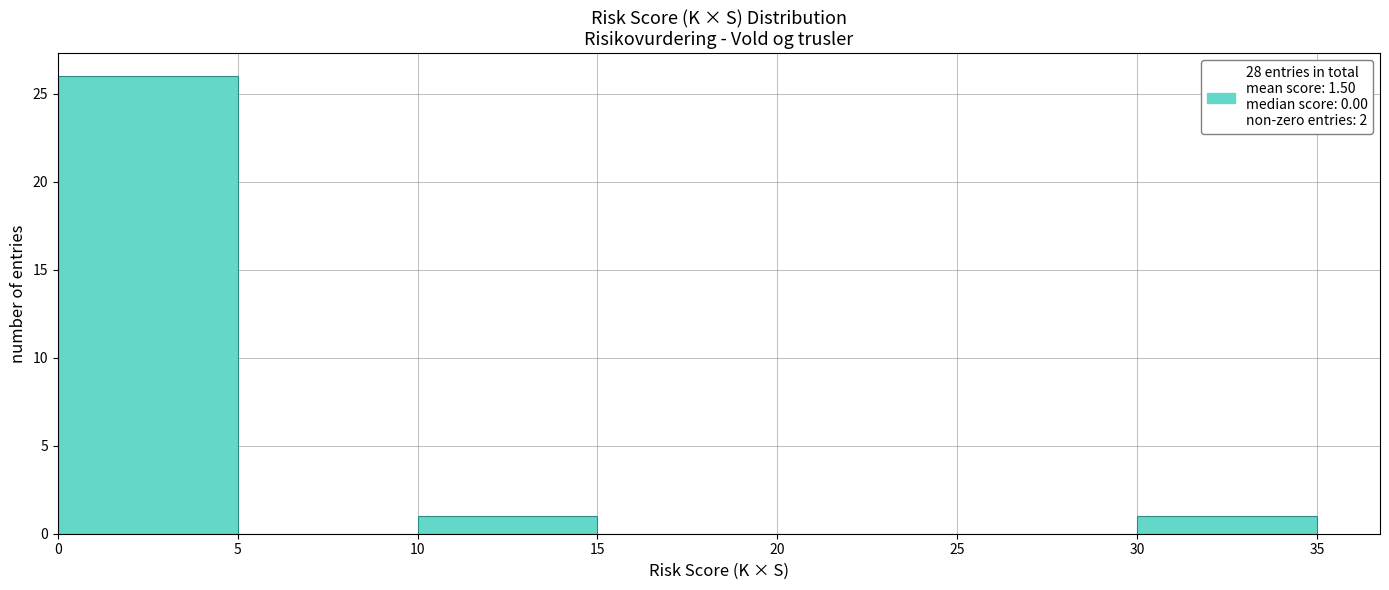

Reading left to right, list every bar in this chart as the range it spans on the x-axis followed by its height. The values are not printed on the chart, so give them approximately, as read against the axis.

0 to 5: 26
5 to 10: 0
10 to 15: 1
15 to 20: 0
20 to 25: 0
25 to 30: 0
30 to 35: 1